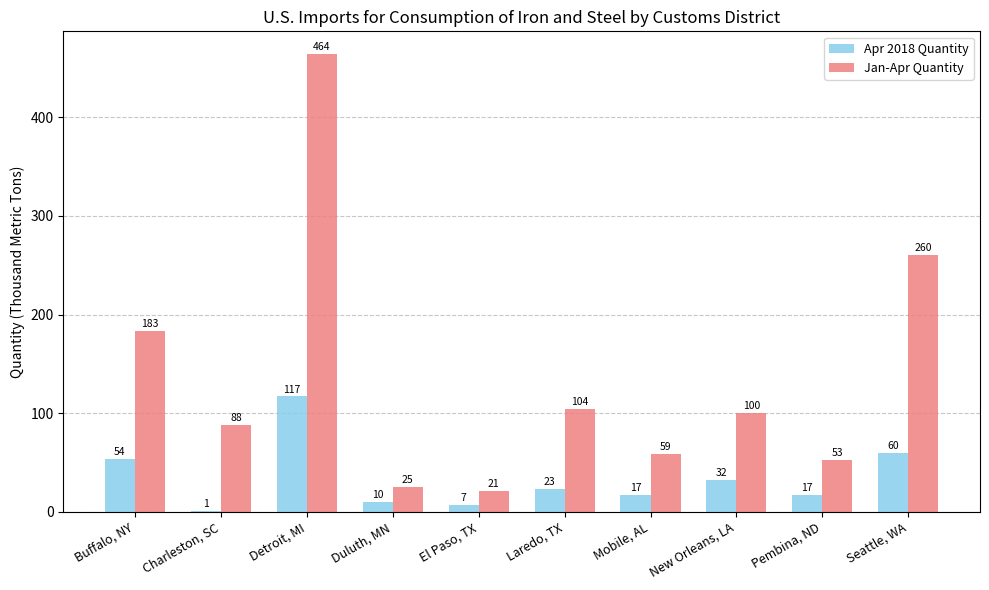

Is it true that Jan-Apr Quantity equals 104 at Laredo, TX?

True